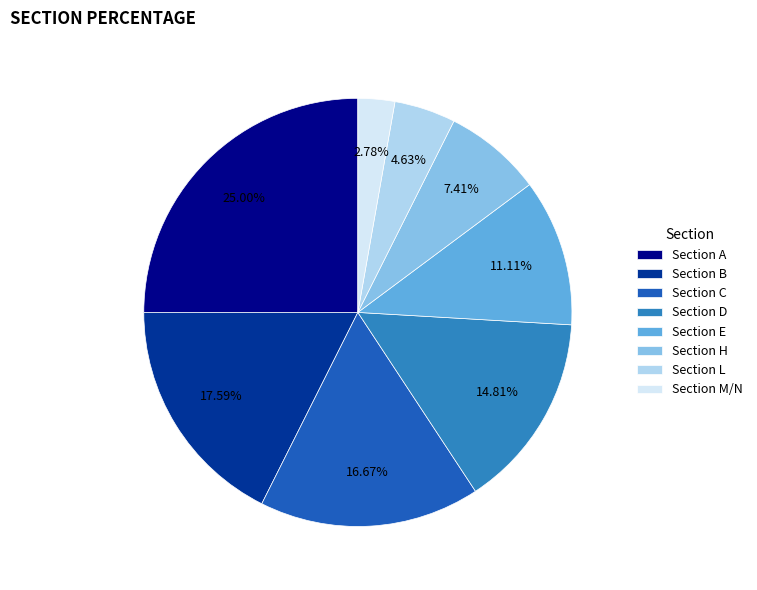

How many segments does this pie chart have?

8